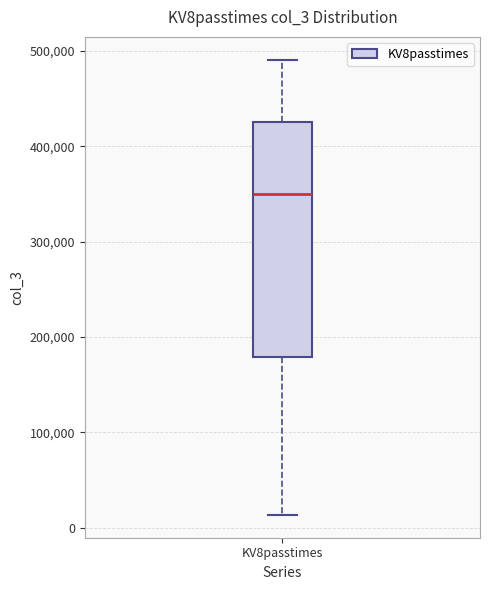

Where is the lower edge of the box for KV8passtimes on the y-axis? The values are not printed on the chart, so give them approximately, as read against the axis.

180000